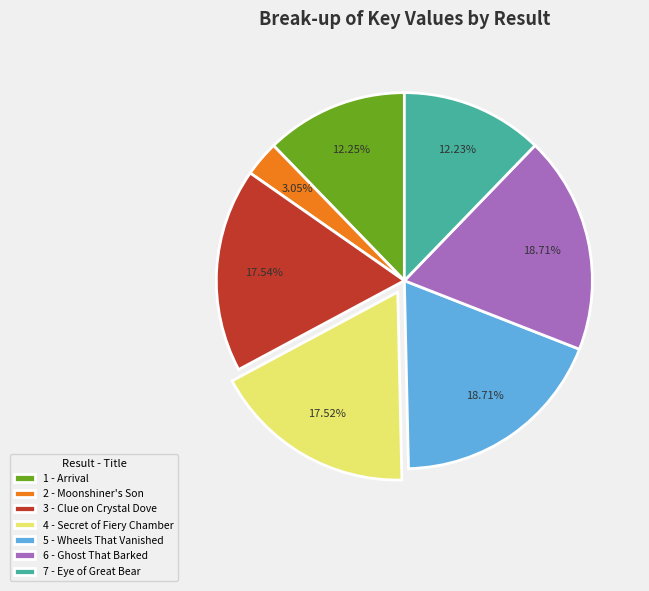

Between 2 - Moonshiner's Son and 3 - Clue on Crystal Dove, which is larger?

3 - Clue on Crystal Dove